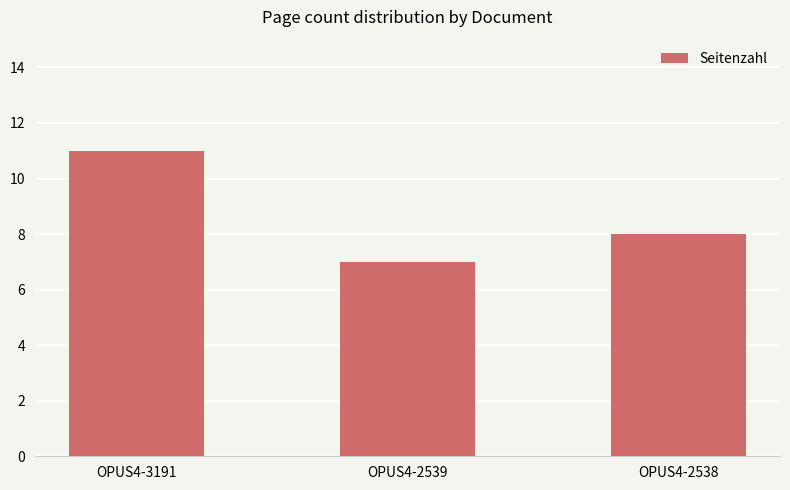

Reading right to left, what are all the values shown in this chart?

OPUS4-2538=8	OPUS4-2539=7	OPUS4-3191=11